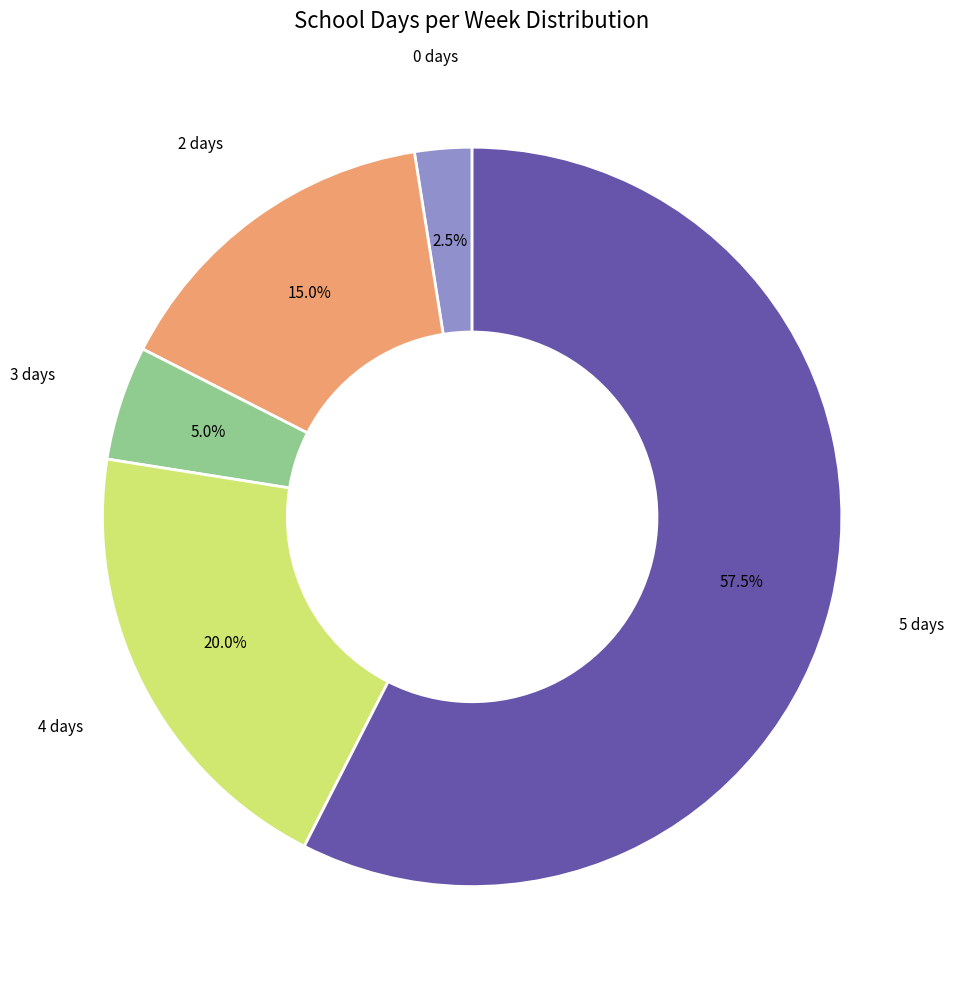

What is the ratio of the value at 2 days to the value at 3 days?

3.0